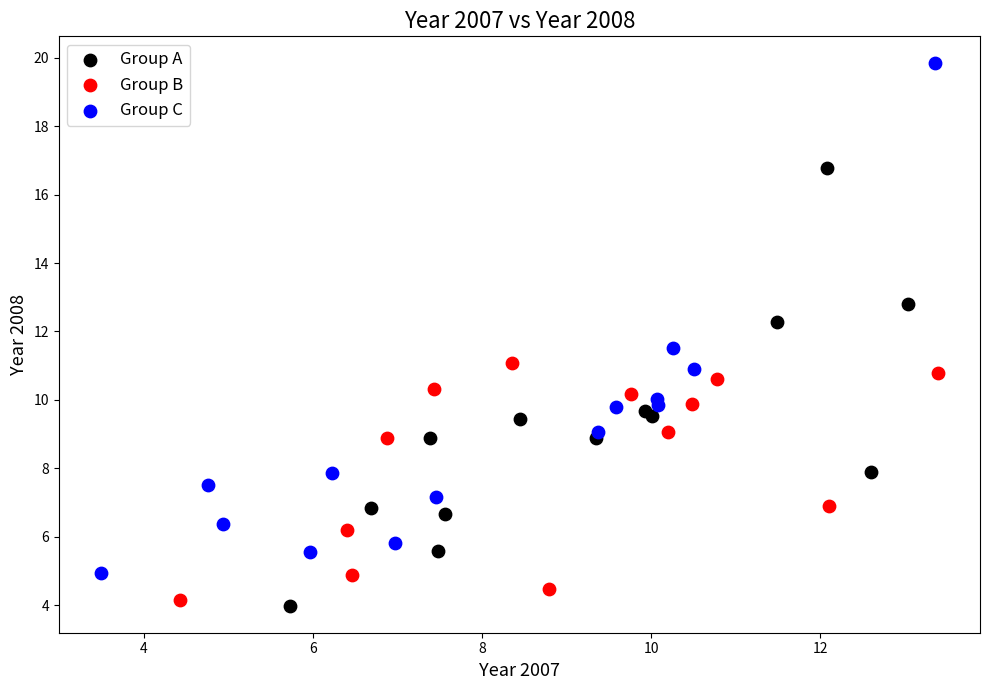

What are all the series names shown in the legend?

Group A, Group B, Group C